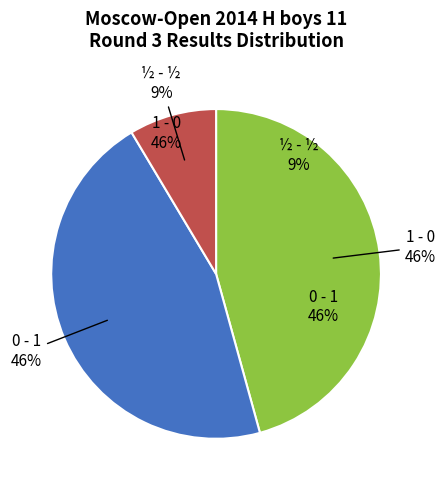

What percentage is the 0 - 1 slice, to the nearest percent?

46%